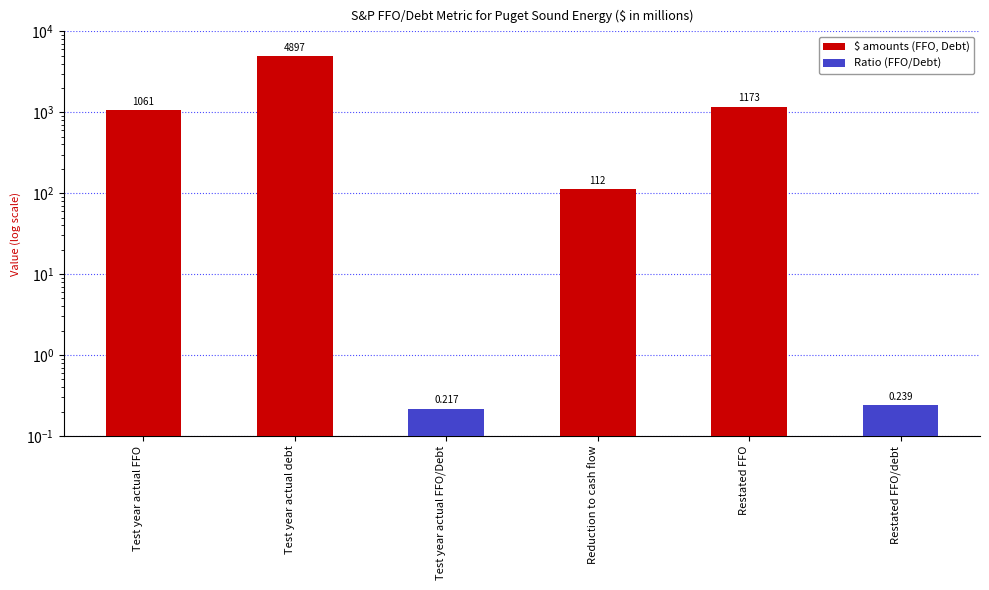

The value at Reduction to cash flow is 112.0. True or false?

True